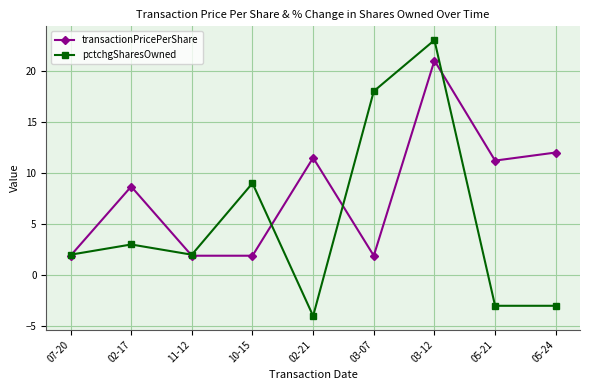

At which category does transactionPricePerShare reach its first local peak?

02-17